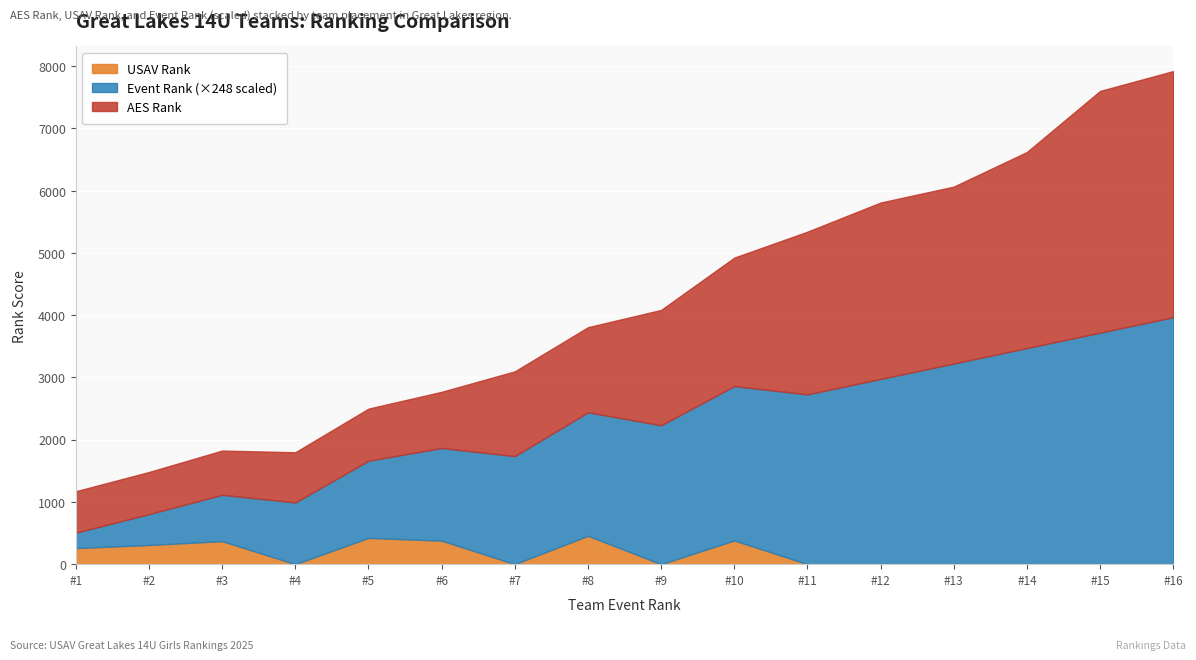

What is the value of the AES Rank point at the 15th from the left?

3883